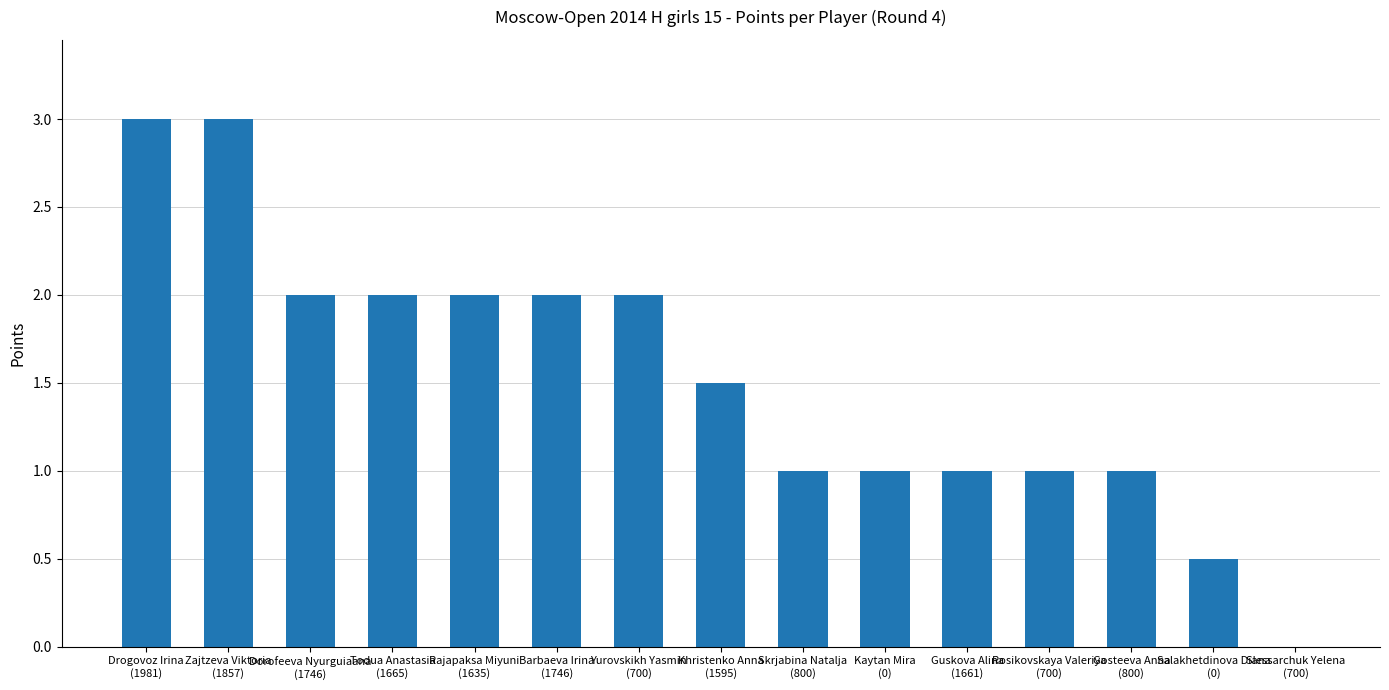

What is the maximum value shown in the chart?

3.0